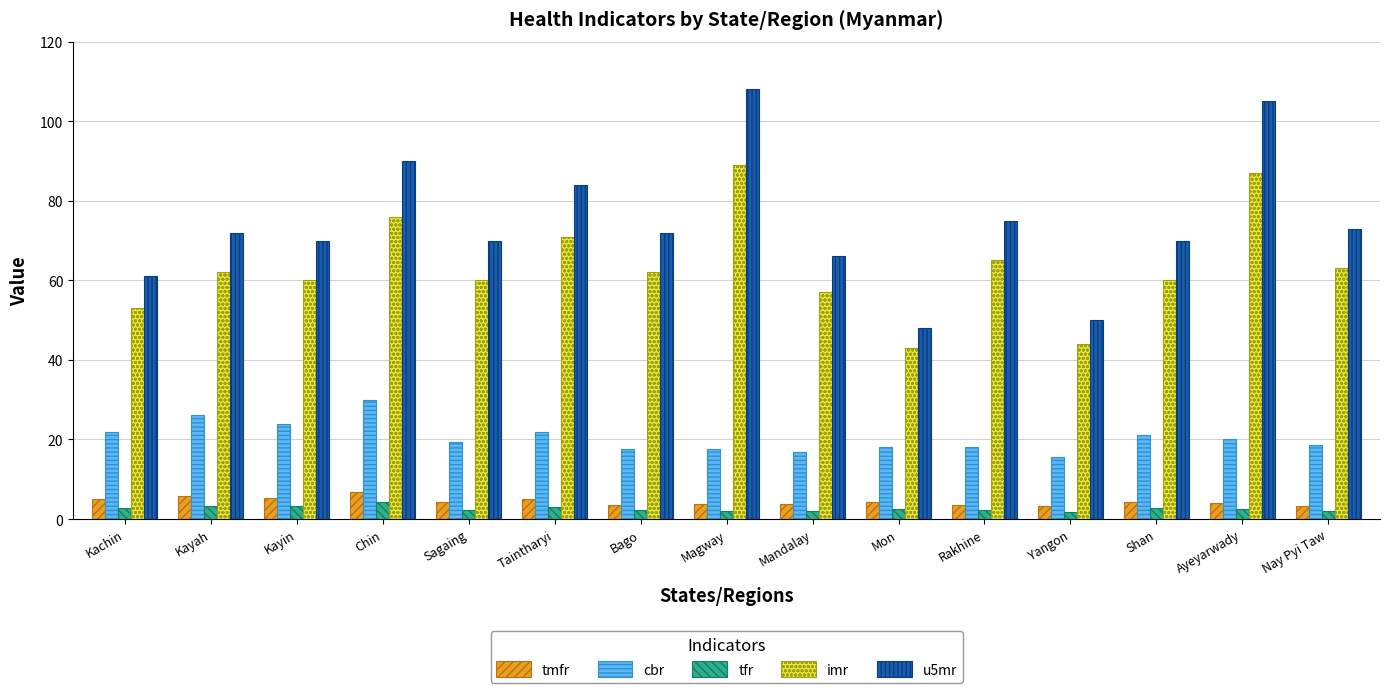

What is the sum of all tmfr values?

66.4